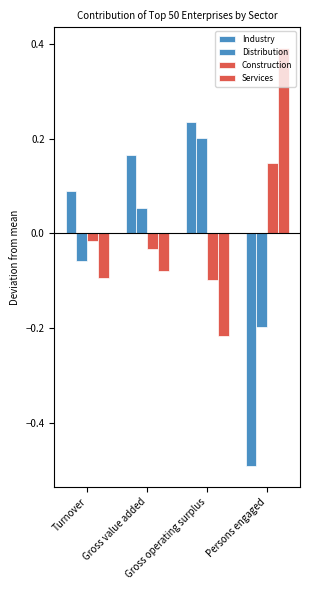

How many values in Services are above zero?

1